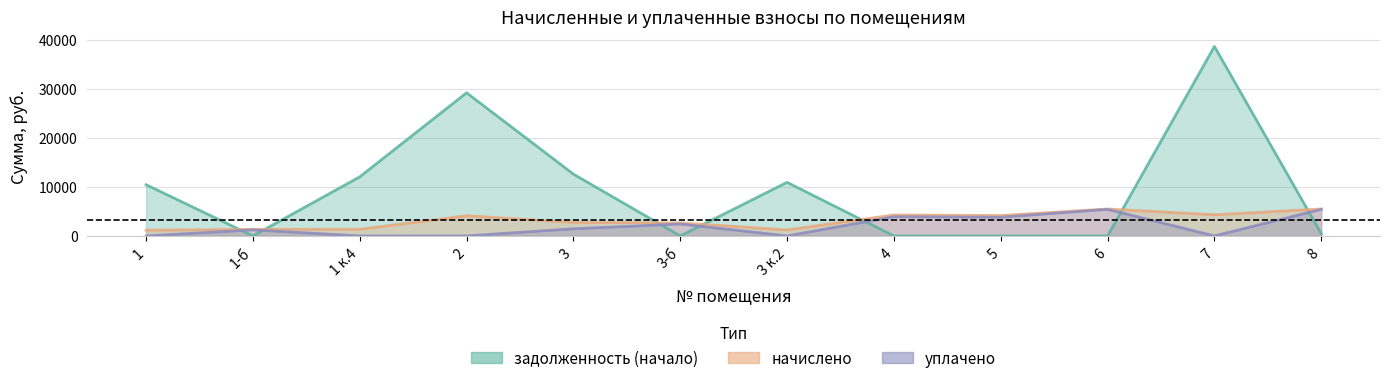

Which category has the lowest value in the начислено series?

1